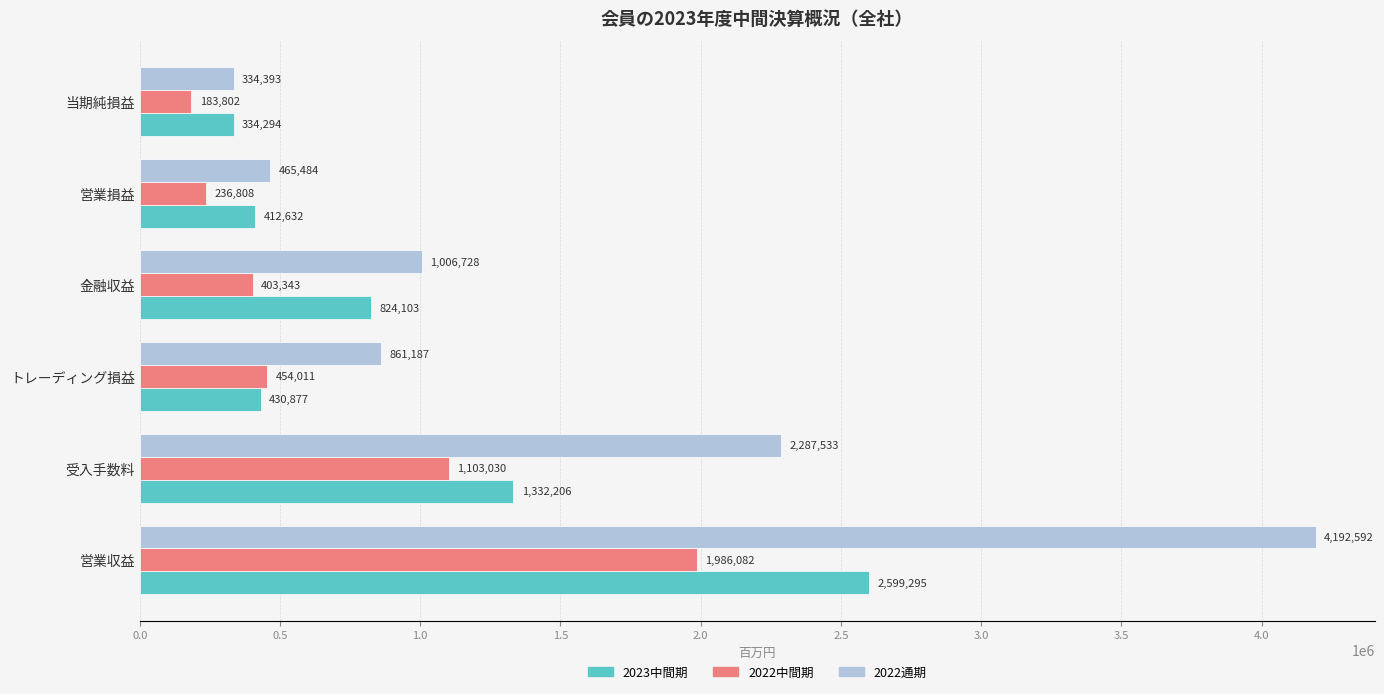

Rank the series by their average value, from lowest to highest.

2022中間期, 2023中間期, 2022通期